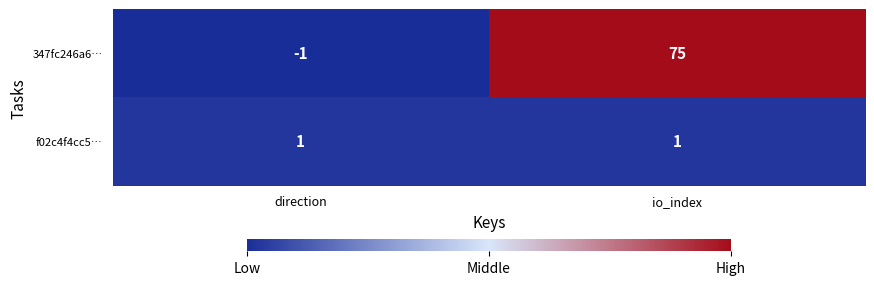

Between direction and io_index, which series saw the biggest shift?

347fc246a6…